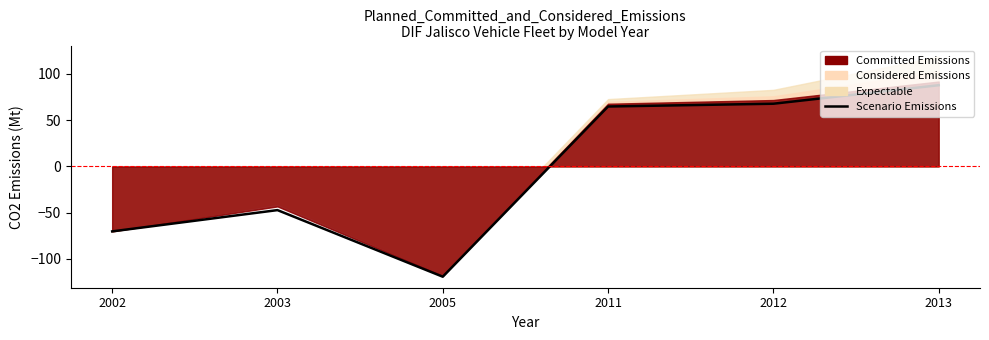

Is it true that the value at 2003 is -47.2?

True